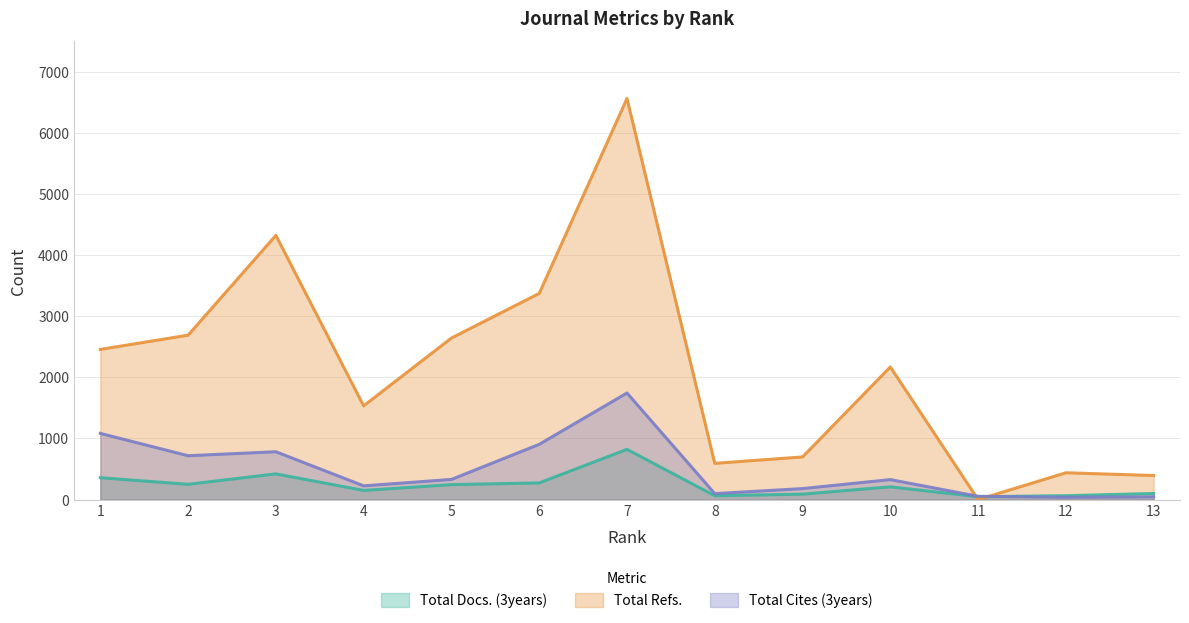

What is the difference between the highest and lowest values at 8?

530